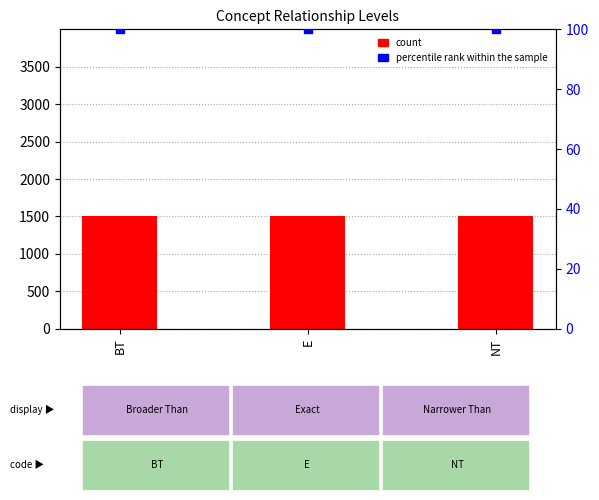

Is the value of percentile rank within the sample at NT greater than the value of count at NT?

No